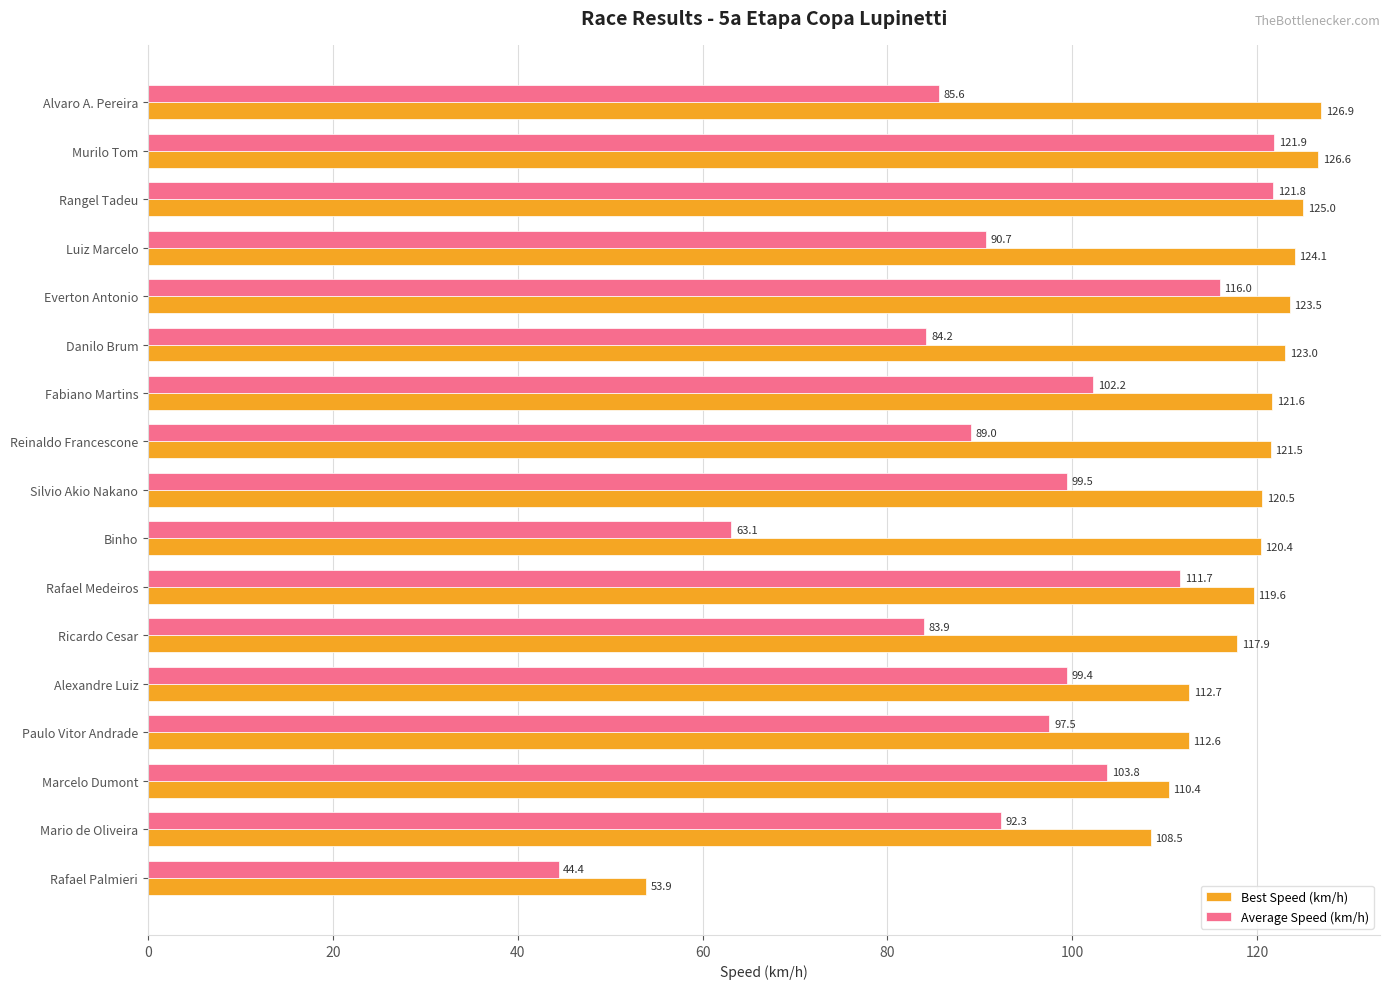

What is the total value across all series at Rafael Palmieri?

98.3